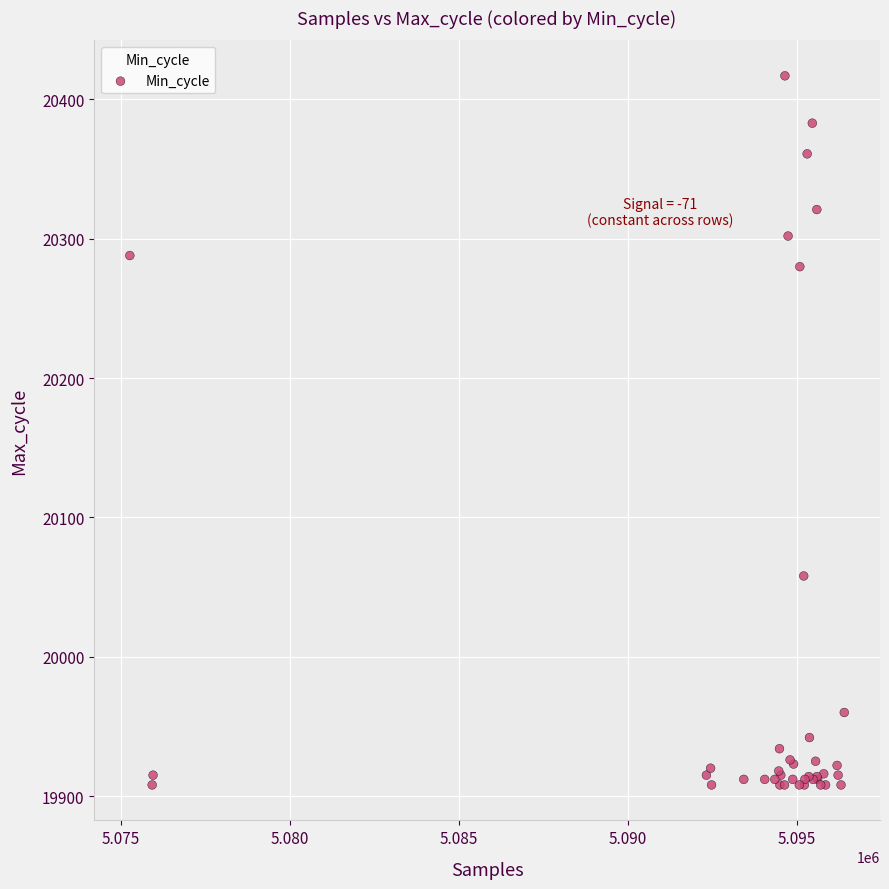

What Y value in the scatter plot is closest to 20162?

20058